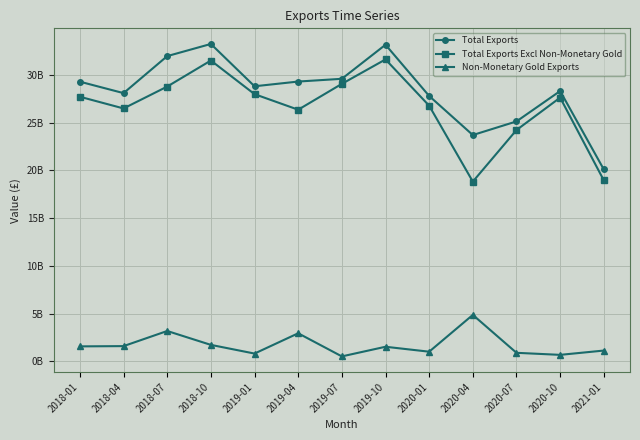

At which category does the chart reach its minimum across all series?

2019-07